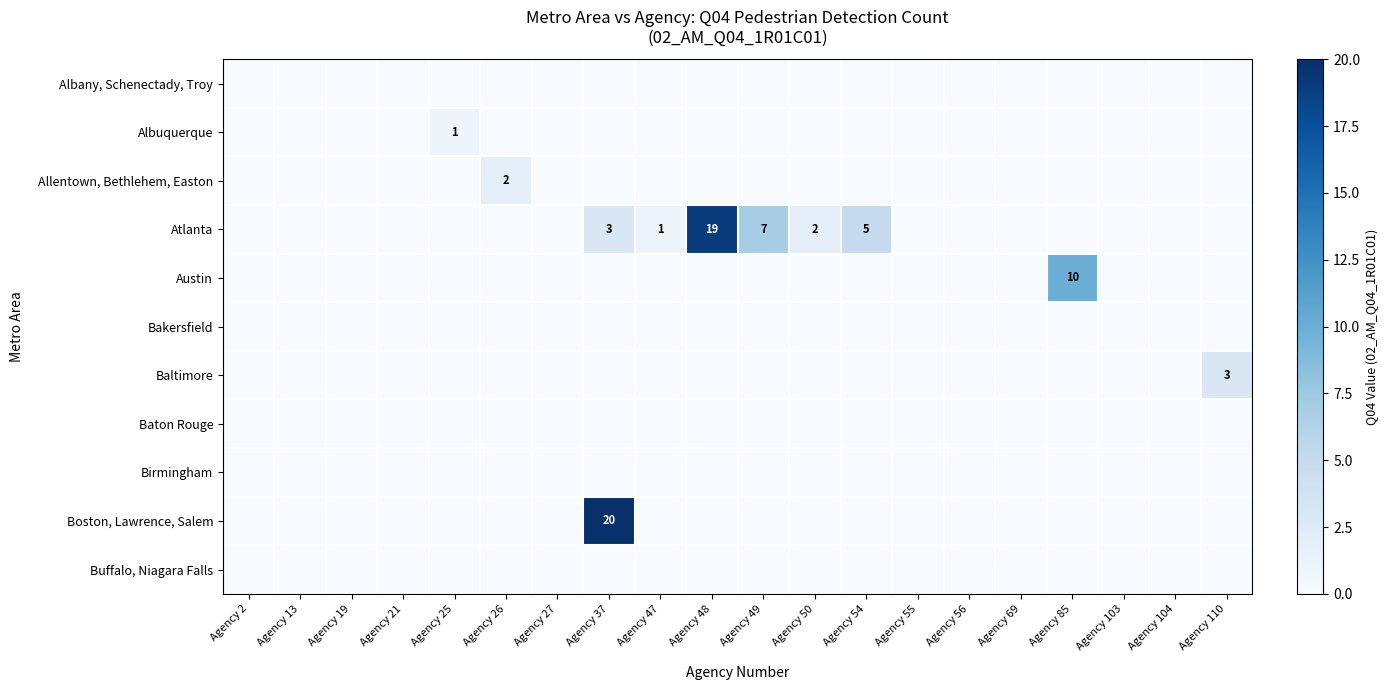

Is it true that Baltimore equals 0 at Agency 47?

True